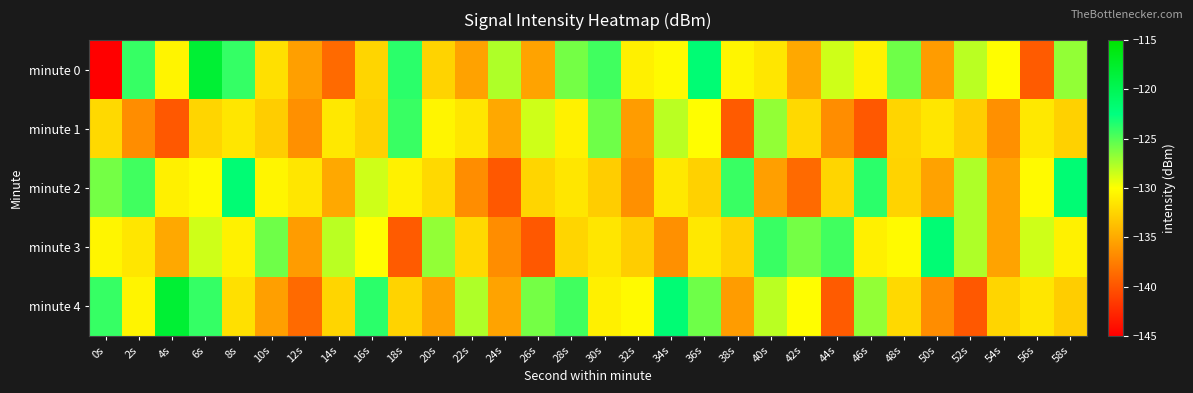

What is the difference between the highest and lowest values at 26s?

13.8